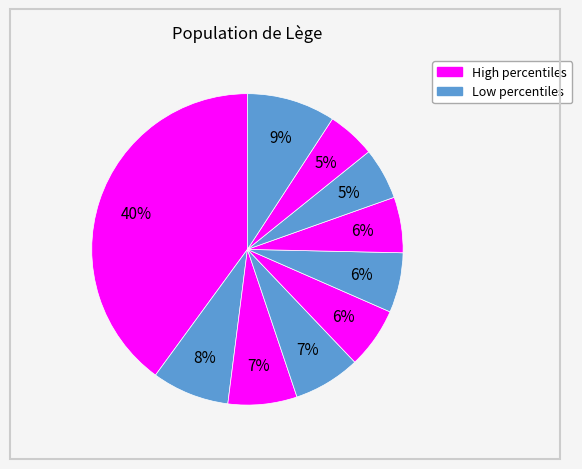

To the nearest percent, what is the average slice percentage?

10%